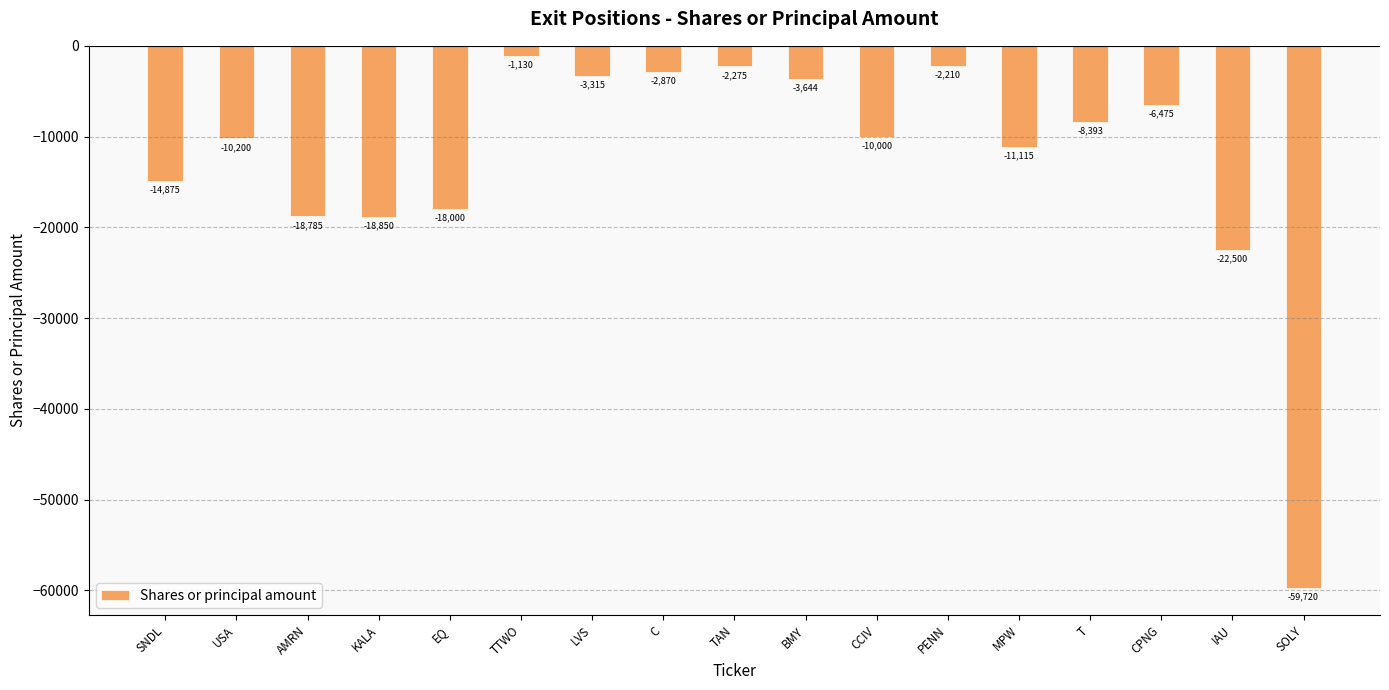

List the labels in order of value, smallest first.

SOLY, IAU, KALA, AMRN, EQ, SNDL, MPW, USA, CCIV, T, CPNG, BMY, LVS, C, TAN, PENN, TTWO